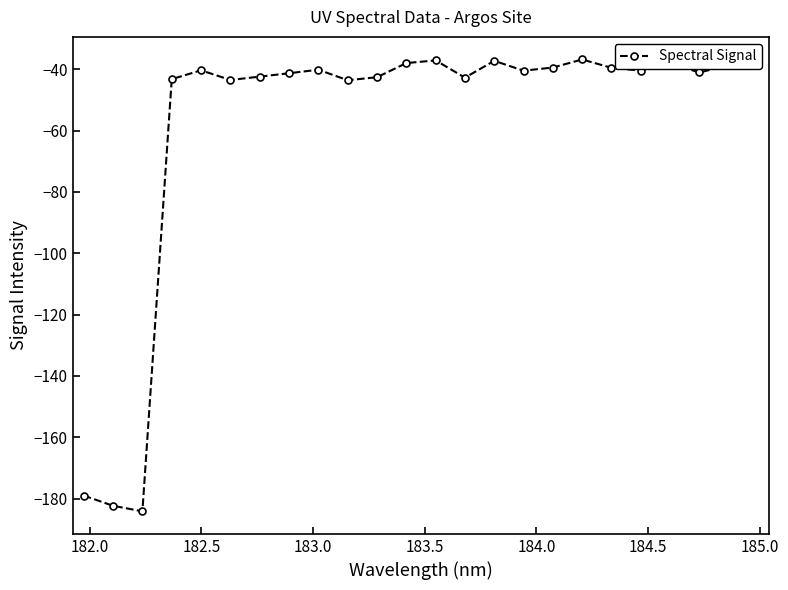

What is the maximum value shown in the chart?

-36.8